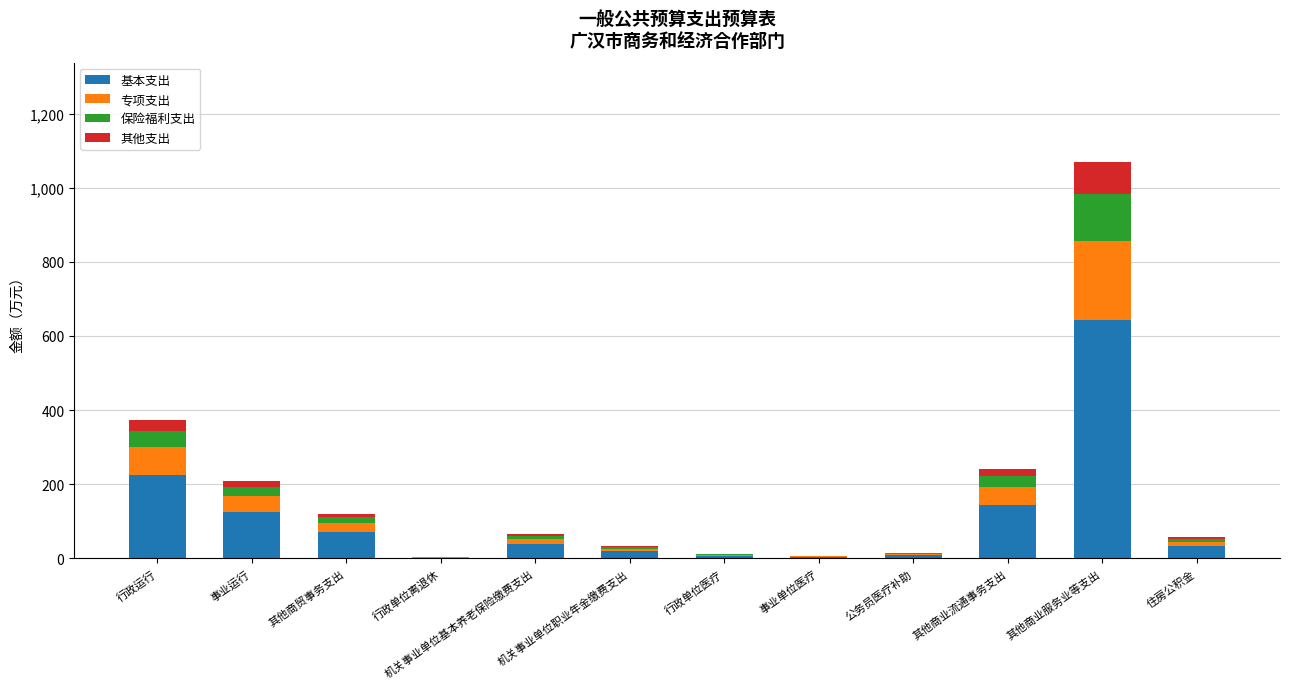

The value of 基本支出 at 机关事业单位基本养老保险缴费支出 is 38.6. True or false?

True